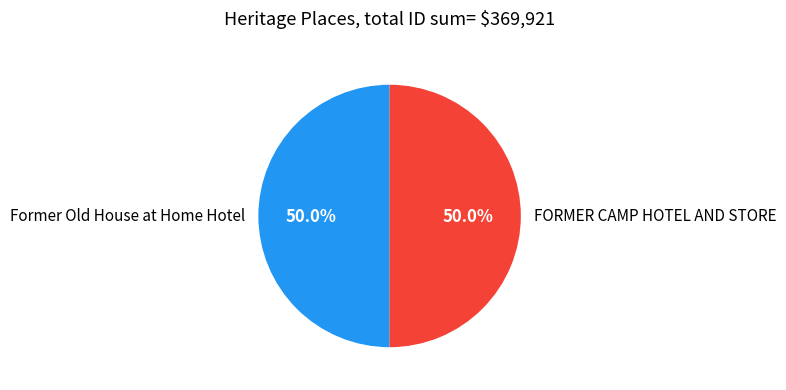

What percentage do FORMER CAMP HOTEL AND STORE and Former Old House at Home Hotel together represent?

100.0%